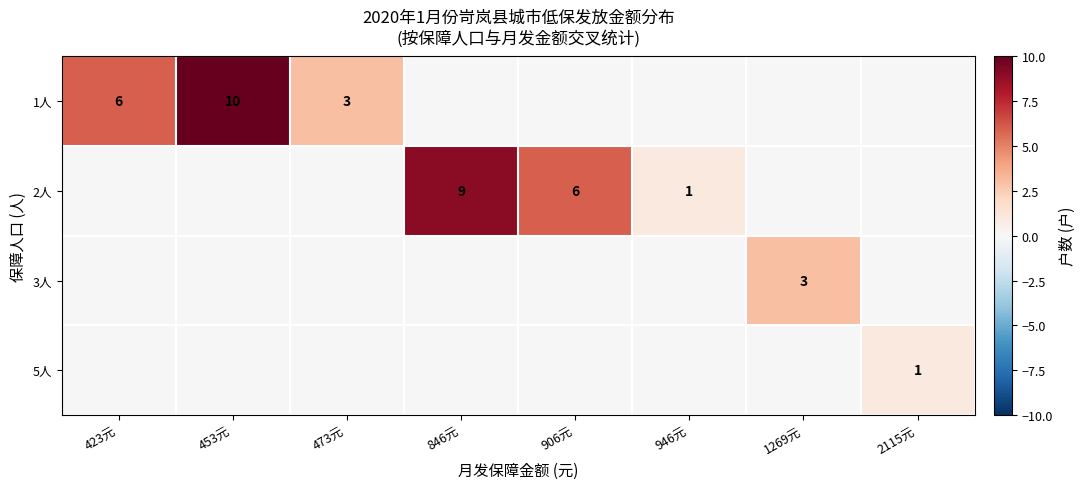

The 1人 series shows 6 at 423元. True or false?

True